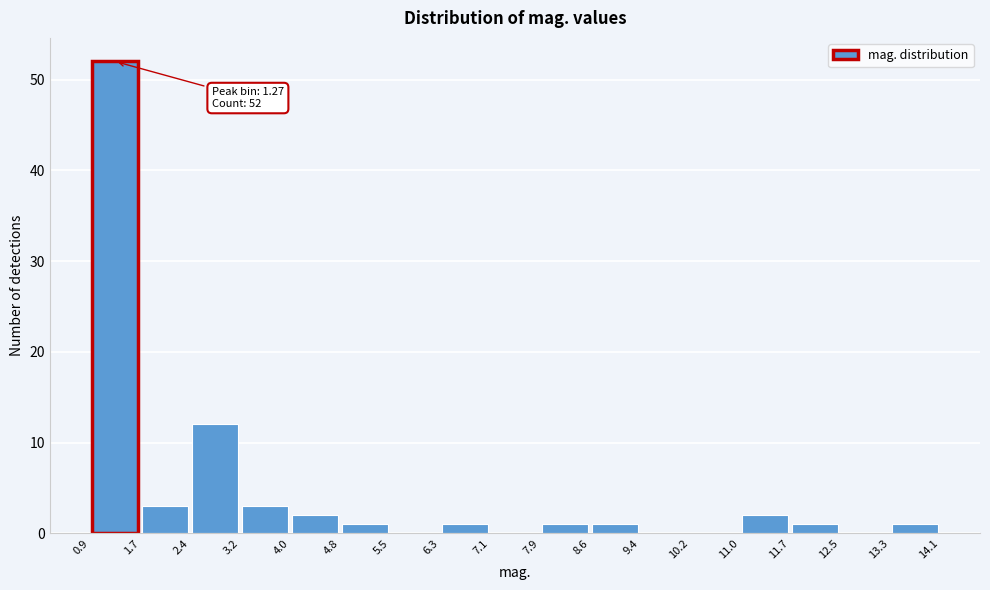

Over which range of the x-axis is the bar tallest?

0.9 to 1.7